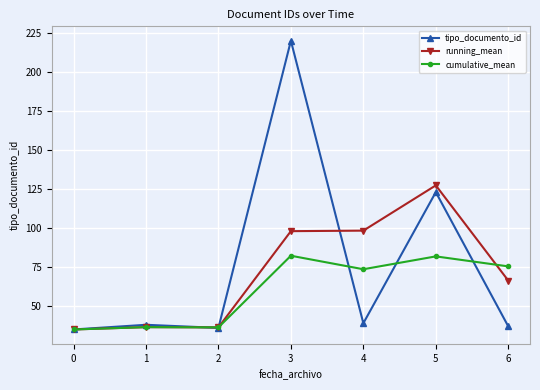

At which category does tipo_documento_id reach its first local valley?

2